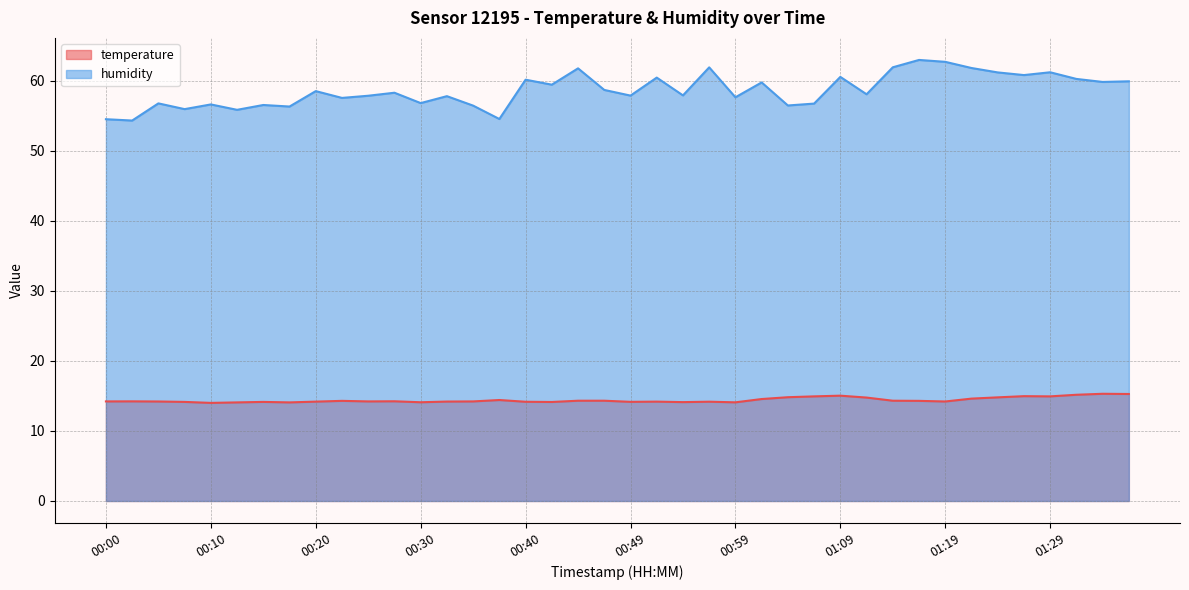

What is the label of the 12th point from the left?

00:27